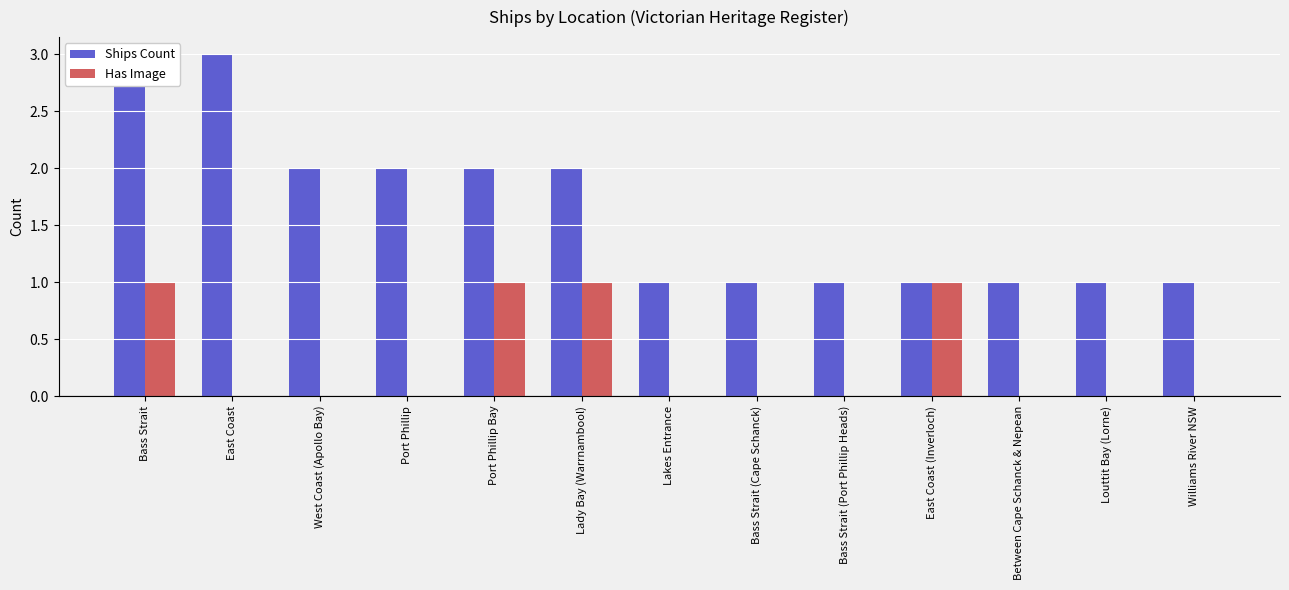

What is the difference between the Ships Count values at Louttit Bay (Lorne) and Port Phillip Bay?

1